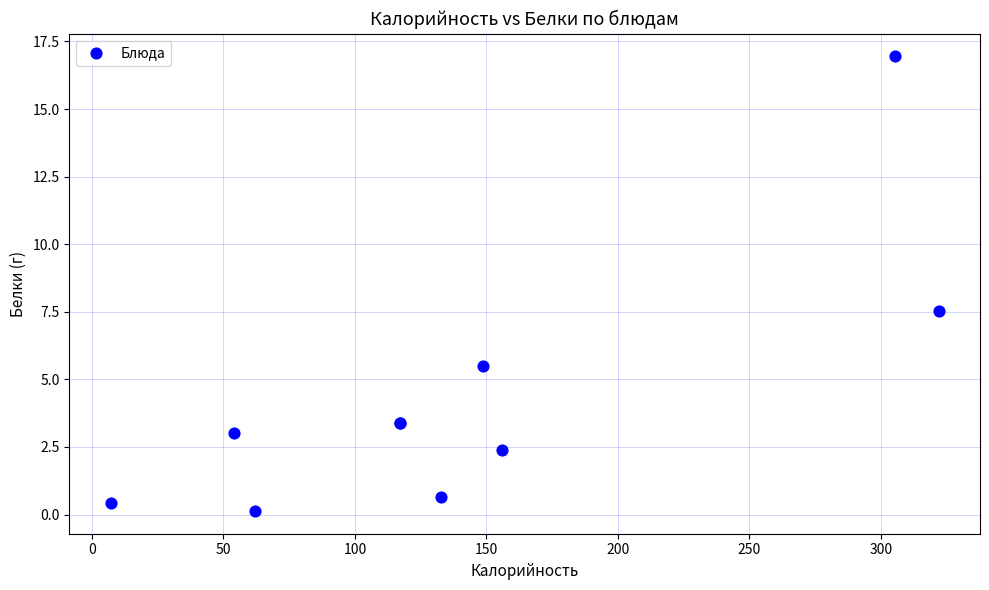

What Y value in the scatter plot is closest to 8?

7.5